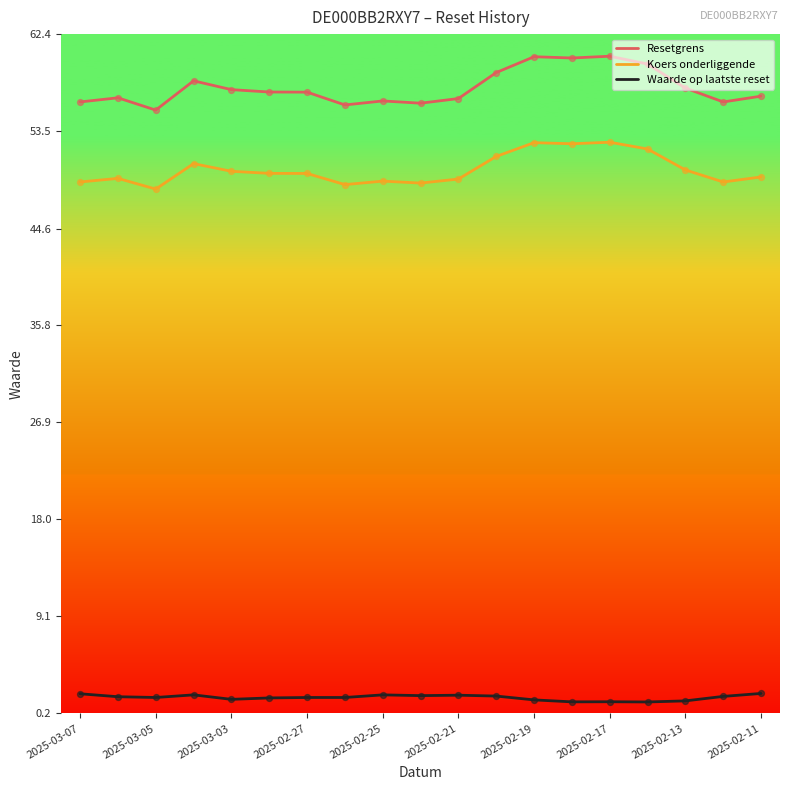

What are all the series names shown in the legend?

Resetgrens, Koers onderliggende, Waarde op laatste reset